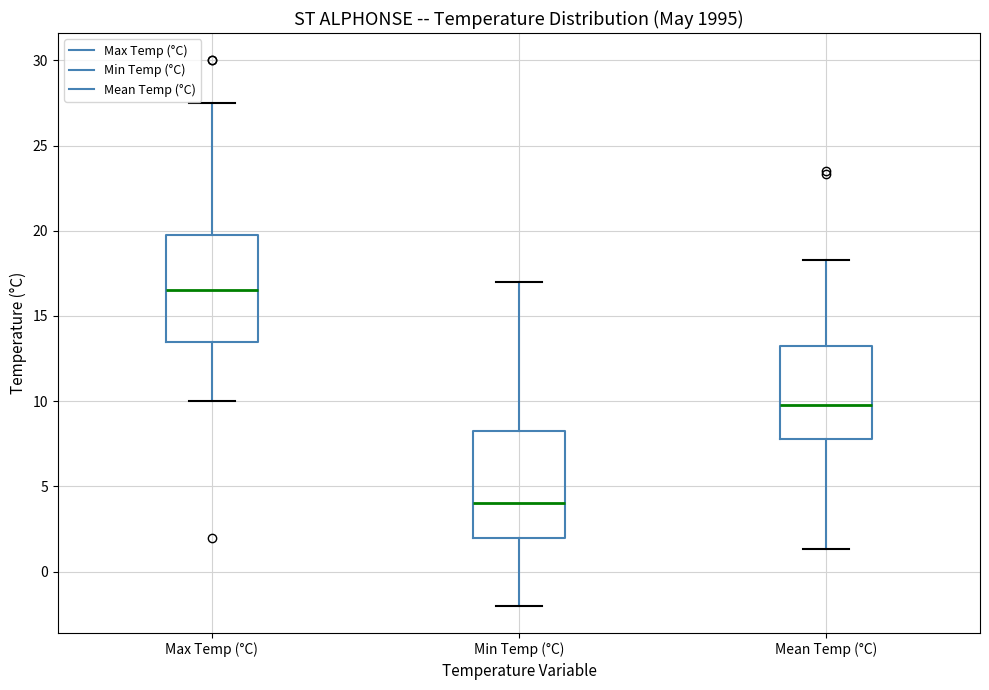

Where is the lower edge of the box for Mean Temp (°C) on the y-axis? The values are not printed on the chart, so give them approximately, as read against the axis.

8.0